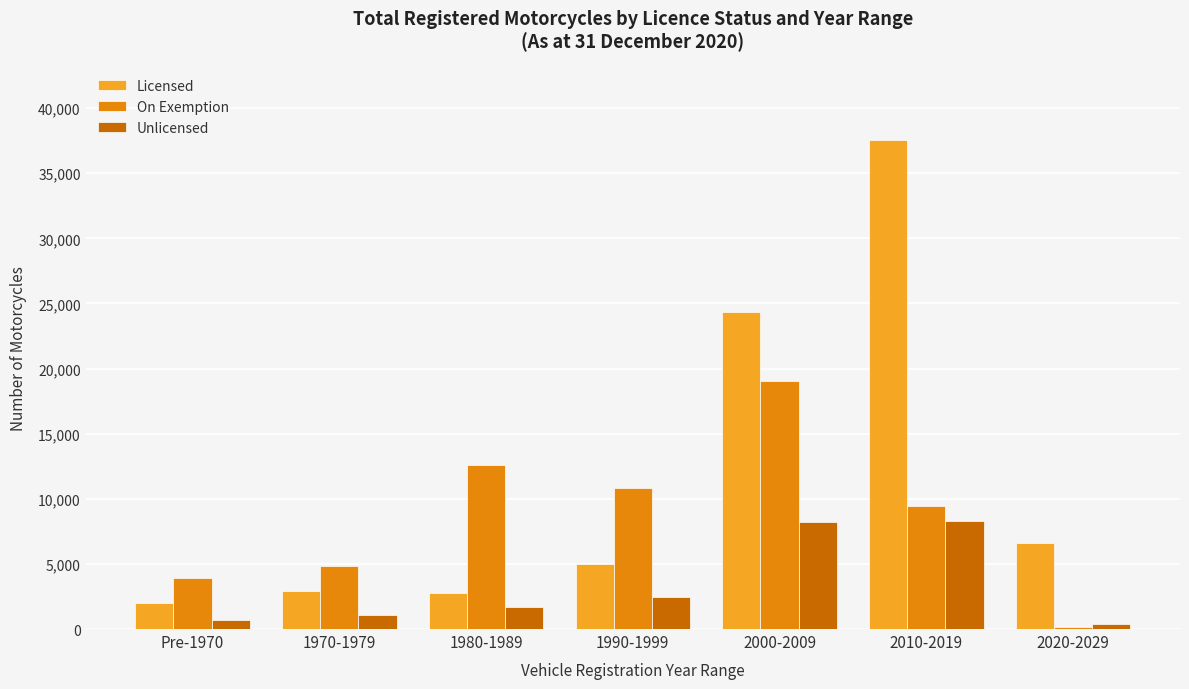

Rank the series by their average value, from lowest to highest.

Unlicensed, On Exemption, Licensed